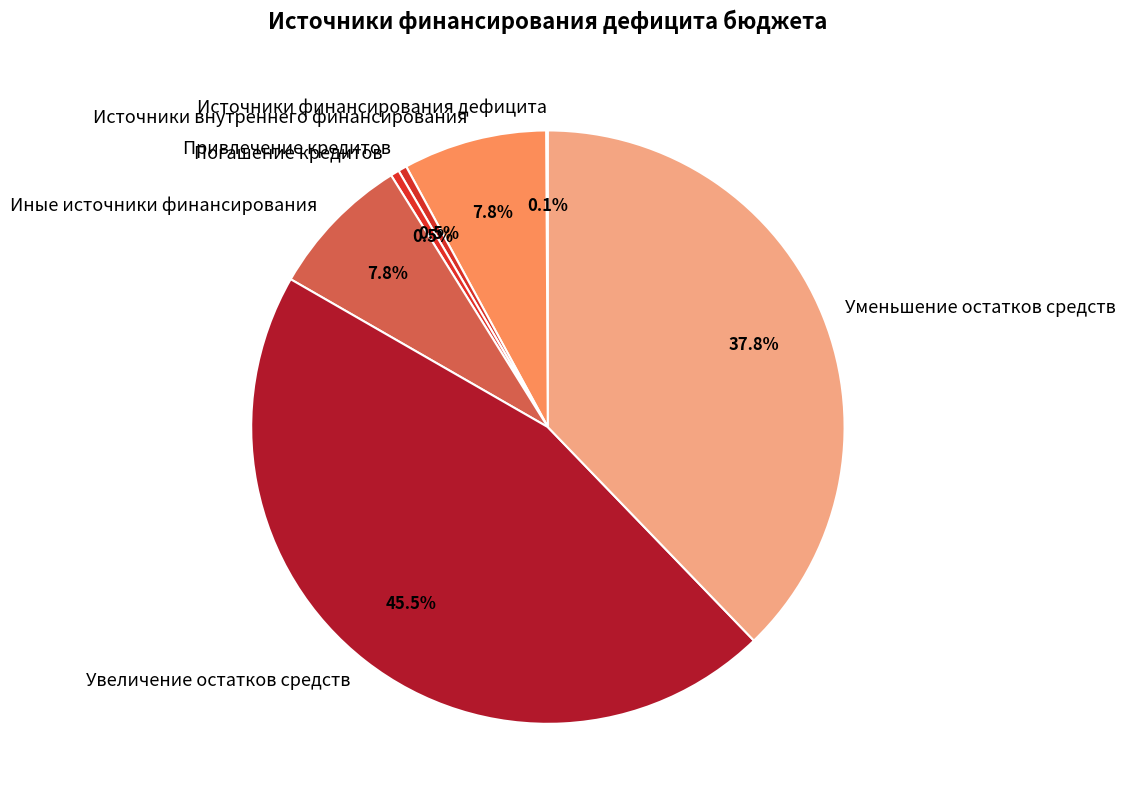

Is there any slice that represents more than half of the pie?

No